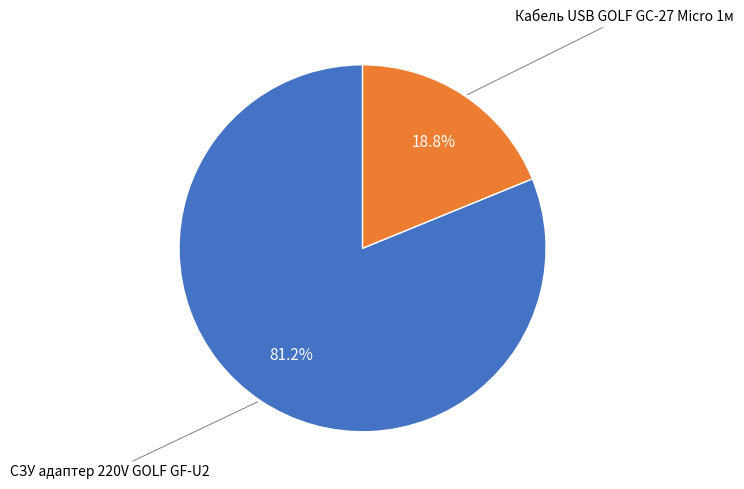

Does any single category account for the majority?

Yes